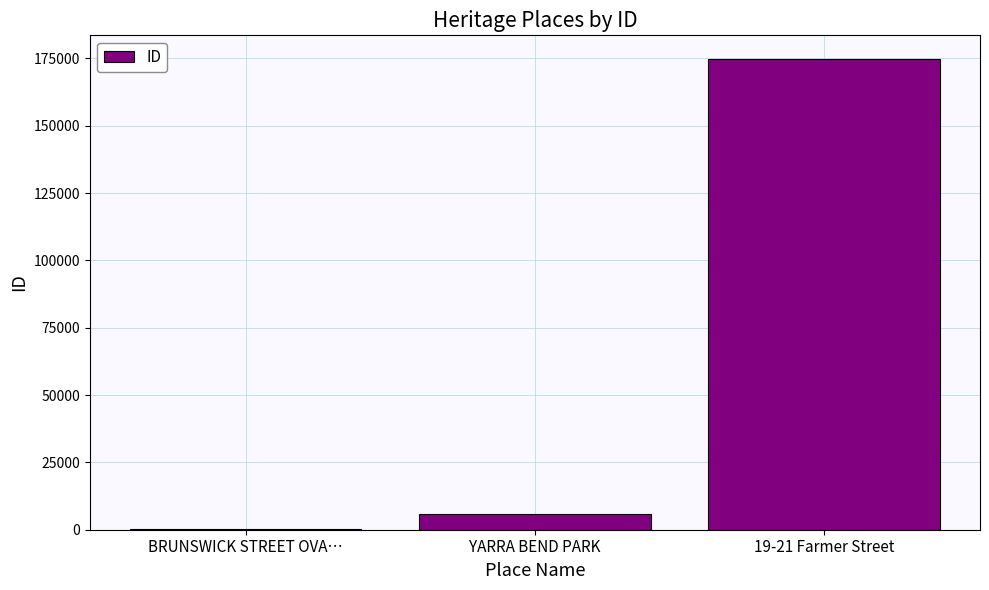

Between YARRA BEND PARK and 19-21 Farmer Street, which is larger?

19-21 Farmer Street